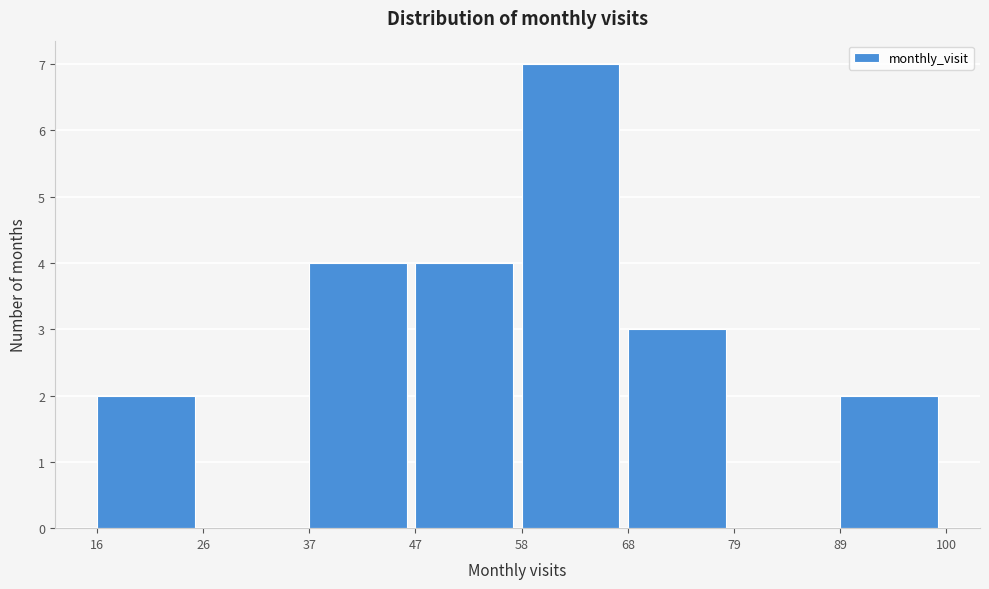

Which range on the x-axis has the tallest bar?

58 to 68